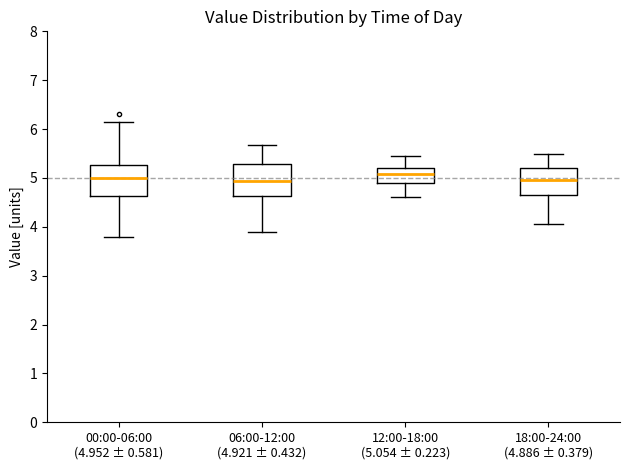

Reading left to right, transcribe this box plot: for each box, give where its median line is, the range the box spans, and where its two whiskers end, as read against the y-axis. The values are not printed on the chart, so give them approximately, as read against the axis.

00:00-06:00 (4.952 ± 0.581): median 5.0, box 4.6 to 5.3, whiskers 3.8 to 6.2
06:00-12:00 (4.921 ± 0.432): median 4.9, box 4.6 to 5.3, whiskers 3.9 to 5.7
12:00-18:00 (5.054 ± 0.223): median 5.1, box 4.9 to 5.2, whiskers 4.6 to 5.5
18:00-24:00 (4.886 ± 0.379): median 5.0, box 4.7 to 5.2, whiskers 4.1 to 5.5